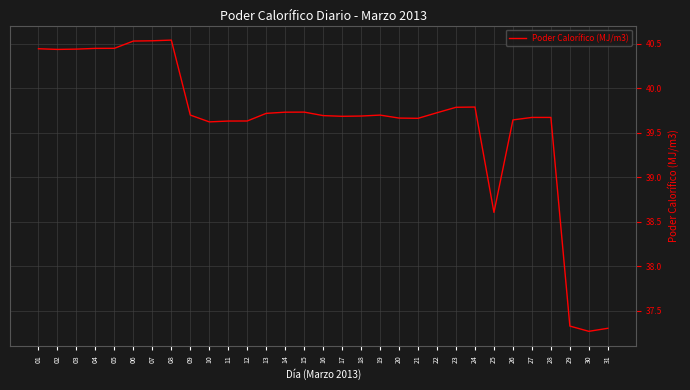

What is the minimum value shown in the chart?

37.3